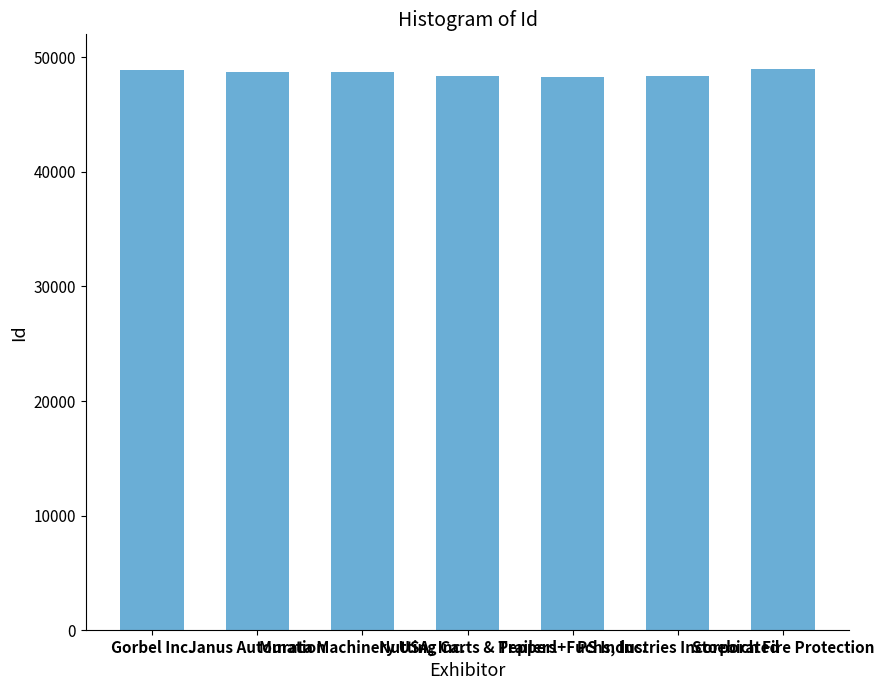

What is the maximum value shown in the chart?

48958